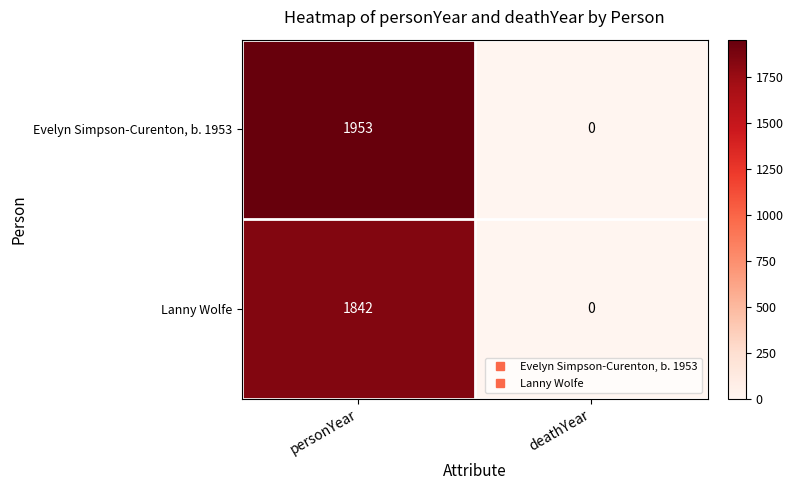

Which category has the lowest value across all series?

deathYear